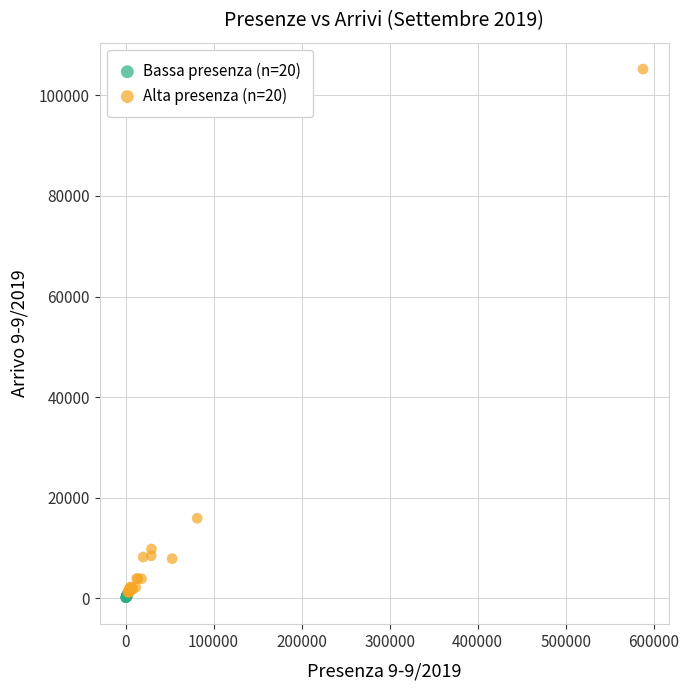

Which series has the widest spread of Y values?

Alta presenza (n=20)